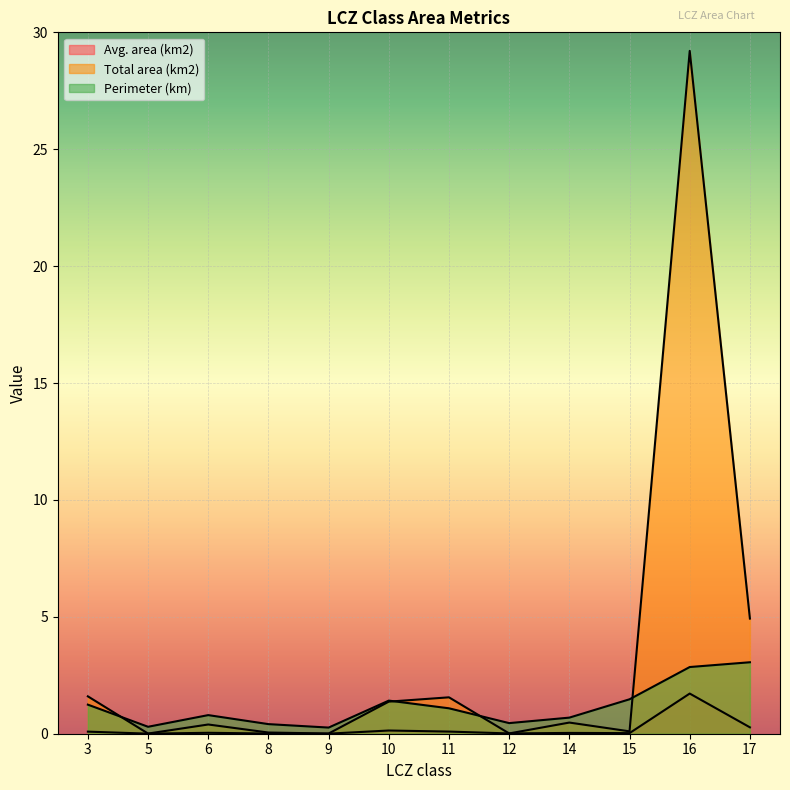

True or false: Avg. area (km2) and Perimeter (km) cross at least once.

False